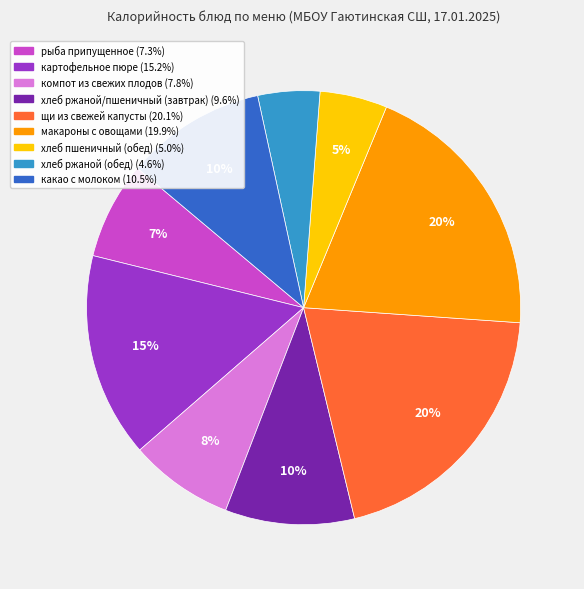

To the nearest percent, what portion does какао с молоком represent?

10%